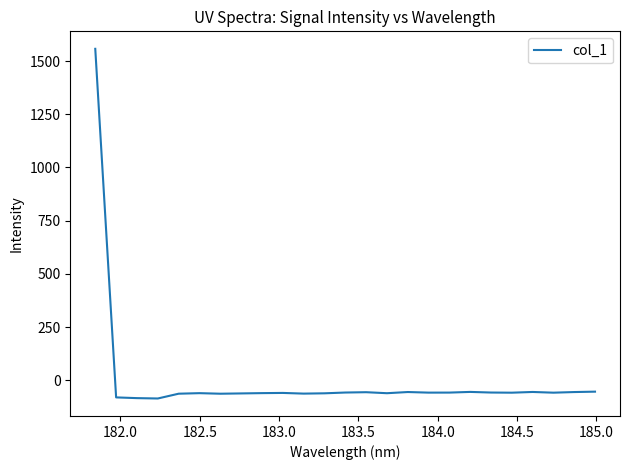

What is the minimum value shown in the chart?

-85.3